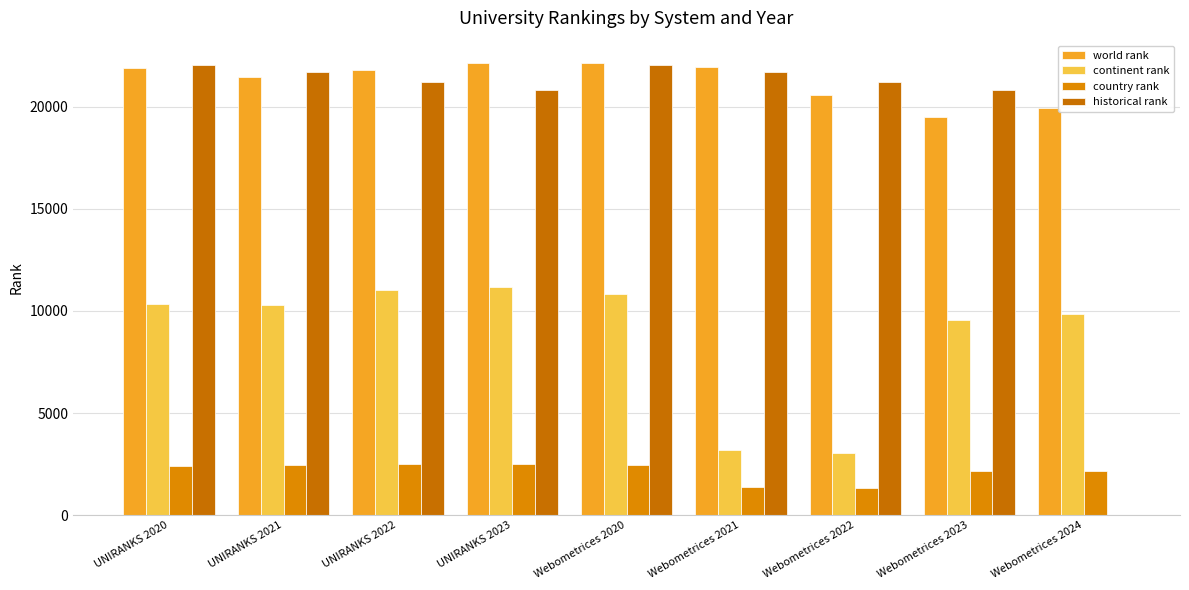

What is the difference between the maximum and minimum values in the country rank series?

1185.0